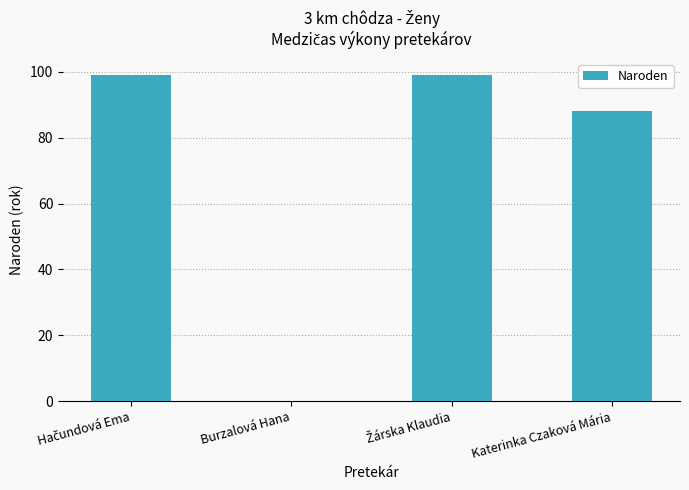

Between Katerinka Czaková Mária and Burzalová Hana, which is larger?

Katerinka Czaková Mária